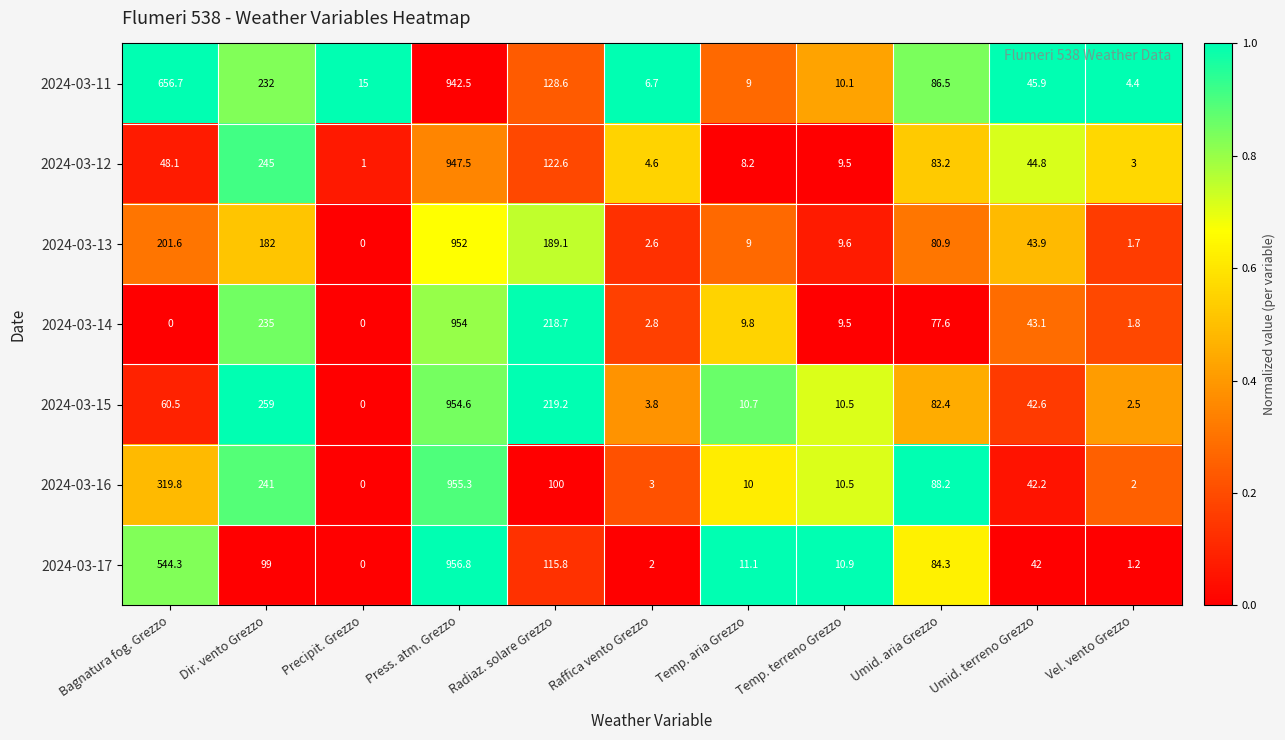

Which series has the largest total across all categories?

2024-03-11